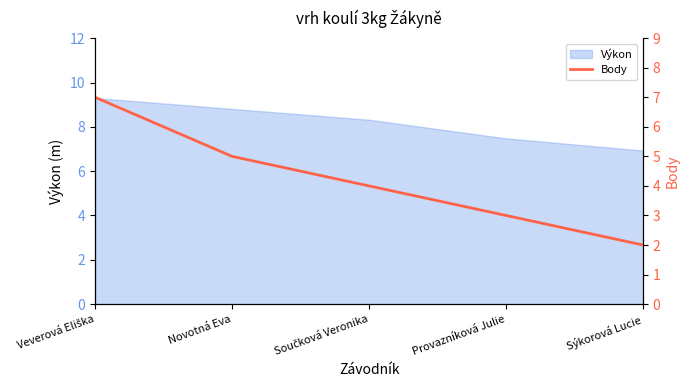

Rank the categories by value from highest to lowest.

Veverová Eliška, Novotná Eva, Součková Veronika, Provazníková Julie, Sýkorová Lucie